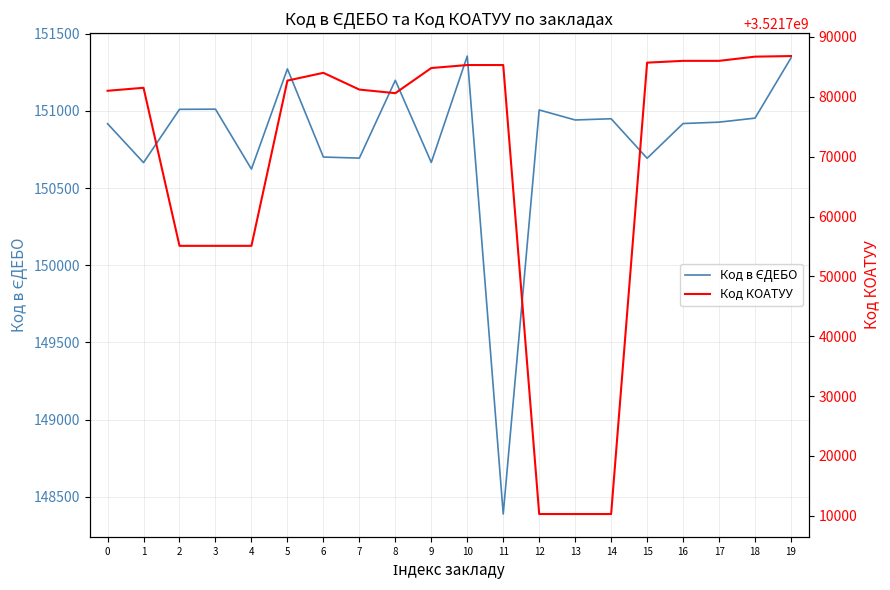

Does the chart have visible grid lines?

Yes